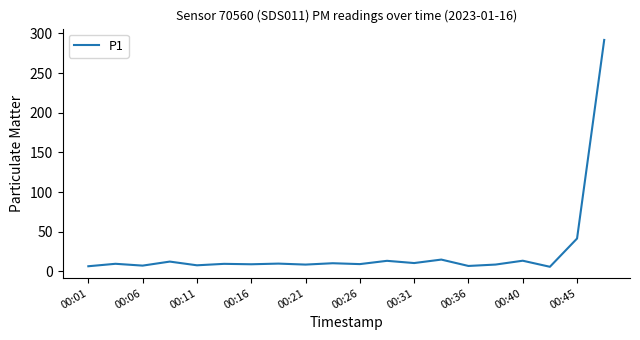

How many points are lower than both their immediate neighbors (excluding endpoints)?

8